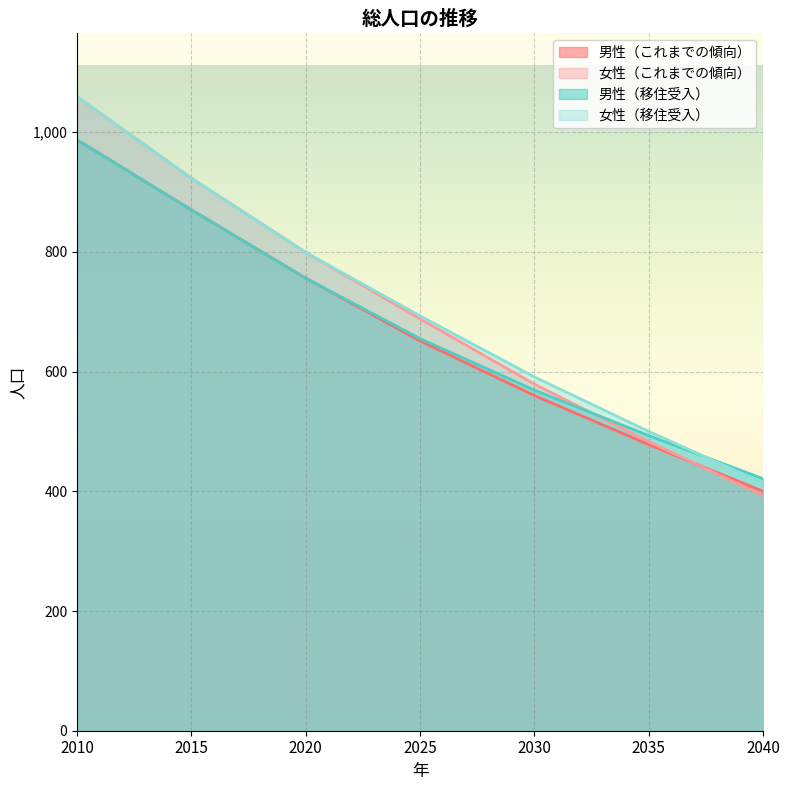

At which label does 男性（移住受入） first exceed 655?

2010